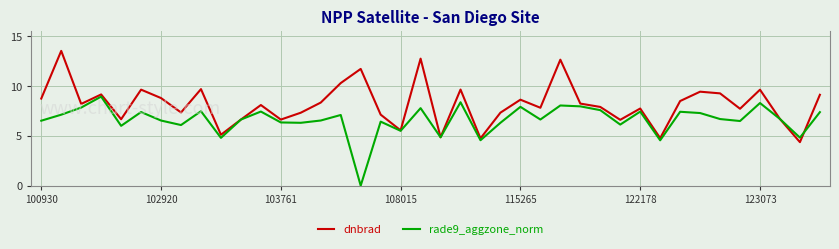

Rank the series by their average value, from highest to lowest.

dnbrad, rade9_aggzone_norm